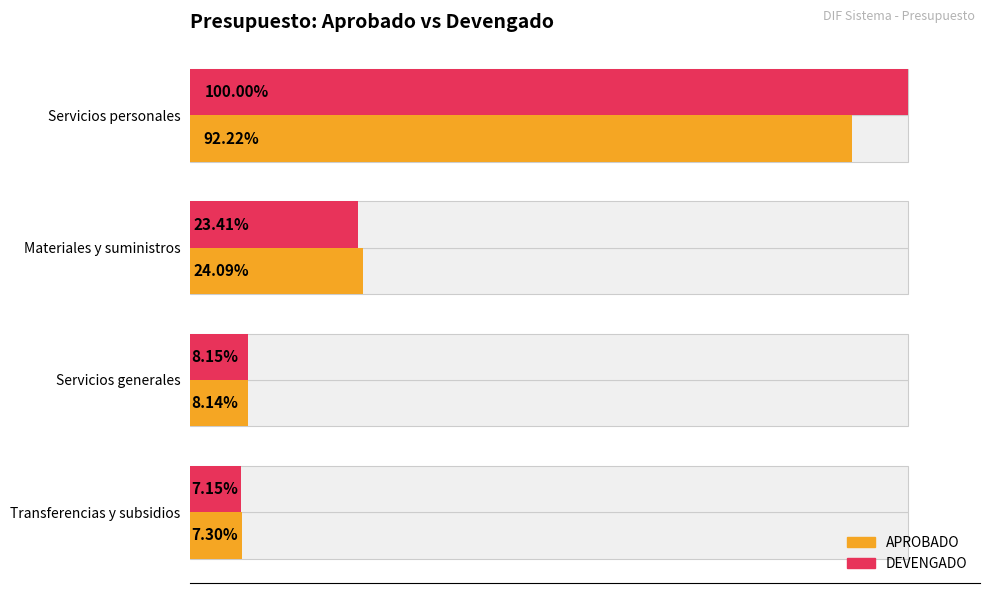

Rank the series by their average value, from lowest to highest.

APROBADO, DEVENGADO